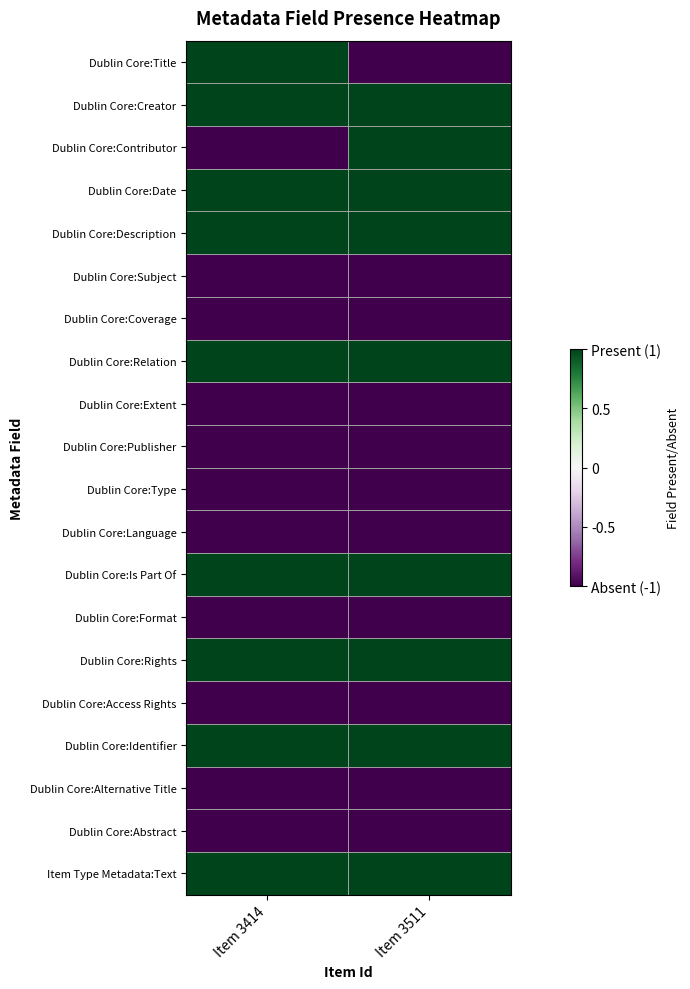

Reading right to left, transcribe all the data shown in this chart.

Dublin Core:Title: Item 3511=-1	Item 3414=1
Dublin Core:Creator: Item 3511=1	Item 3414=1
Dublin Core:Contributor: Item 3511=1	Item 3414=-1
Dublin Core:Date: Item 3511=1	Item 3414=1
Dublin Core:Description: Item 3511=1	Item 3414=1
Dublin Core:Subject: Item 3511=-1	Item 3414=-1
Dublin Core:Coverage: Item 3511=-1	Item 3414=-1
Dublin Core:Relation: Item 3511=1	Item 3414=1
Dublin Core:Extent: Item 3511=-1	Item 3414=-1
Dublin Core:Publisher: Item 3511=-1	Item 3414=-1
Dublin Core:Type: Item 3511=-1	Item 3414=-1
Dublin Core:Language: Item 3511=-1	Item 3414=-1
Dublin Core:Is Part Of: Item 3511=1	Item 3414=1
Dublin Core:Format: Item 3511=-1	Item 3414=-1
Dublin Core:Rights: Item 3511=1	Item 3414=1
Dublin Core:Access Rights: Item 3511=-1	Item 3414=-1
Dublin Core:Identifier: Item 3511=1	Item 3414=1
Dublin Core:Alternative Title: Item 3511=-1	Item 3414=-1
Dublin Core:Abstract: Item 3511=-1	Item 3414=-1
Item Type Metadata:Text: Item 3511=1	Item 3414=1